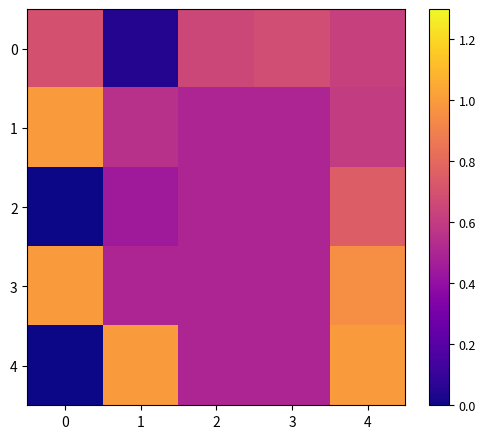

How many categories are shown in the chart?

5